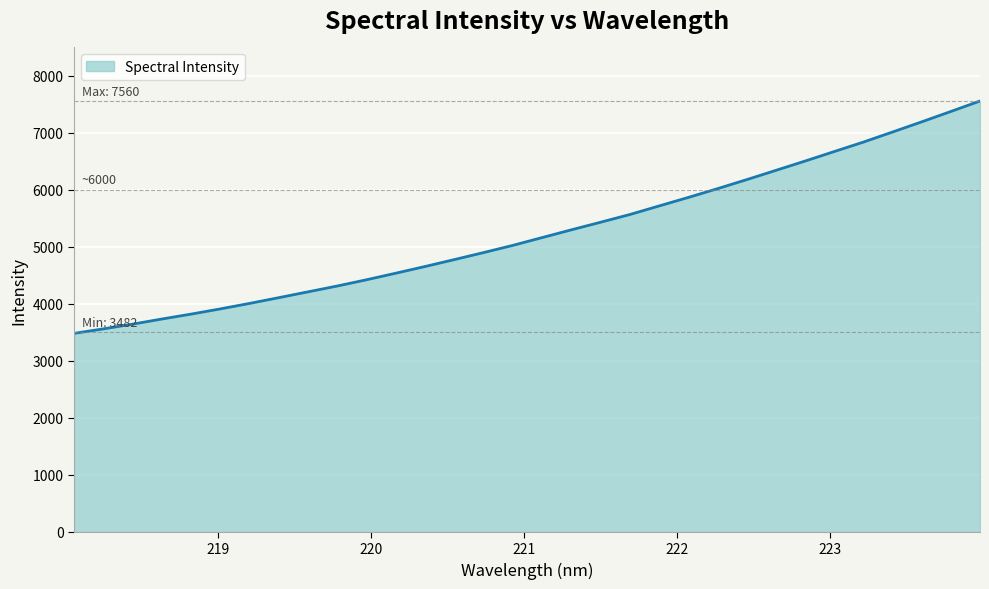

What is the average value?

5245.4